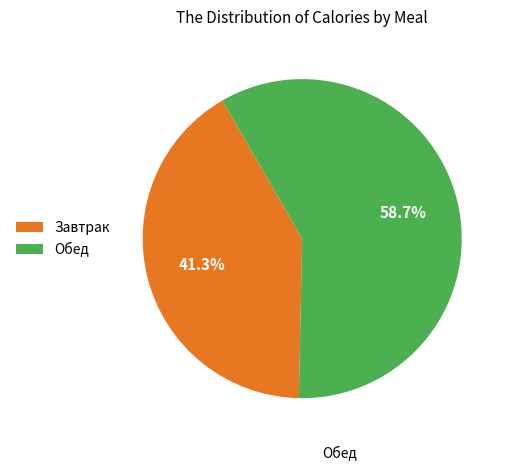

Is the sum of Обед and Завтрак greater than half?

Yes